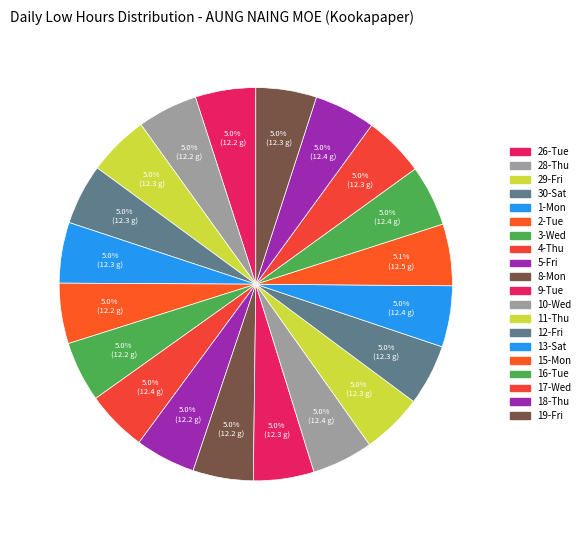

Do 10-Wed and 13-Sat together represent more than half of the pie?

No